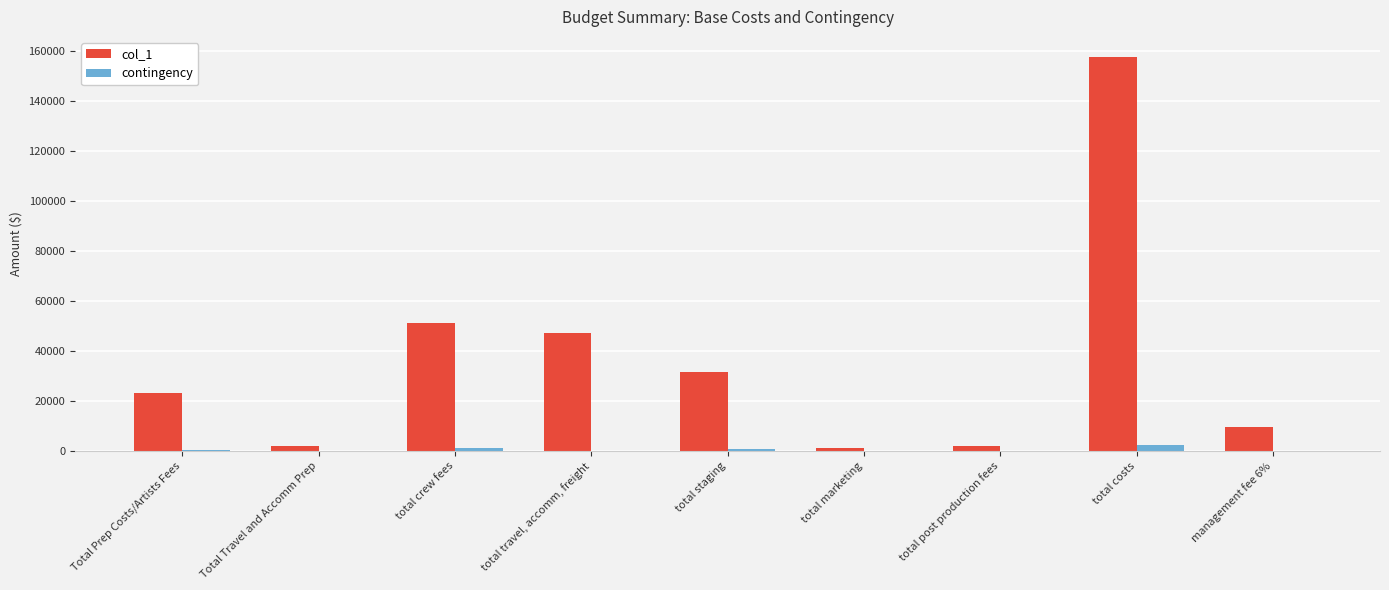

Which series has the largest total across all categories?

col_1